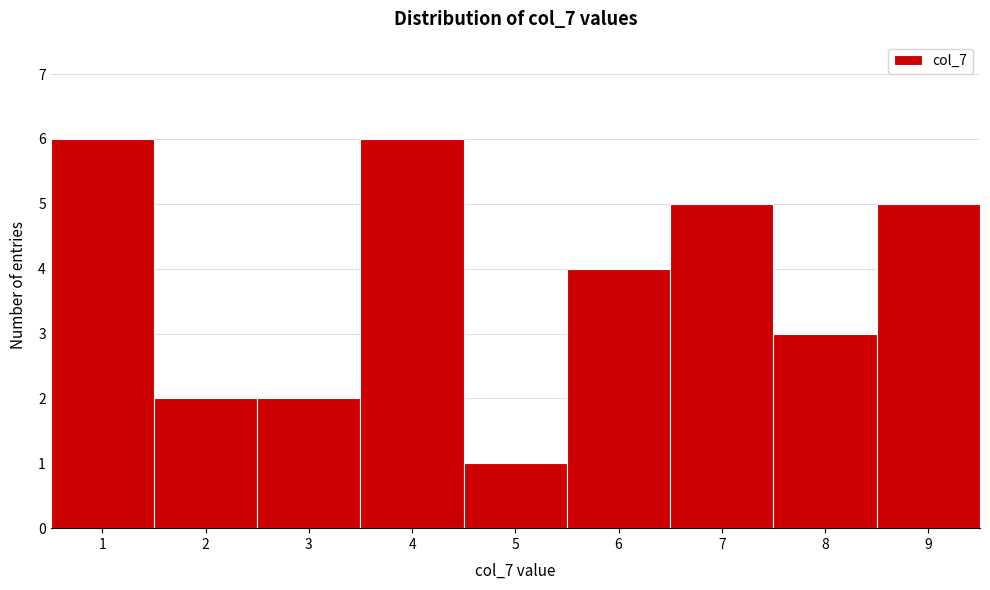

What is the height of the bar covering 7.5 to 8.5 on the x-axis? The values are not printed on the chart, so give them approximately, as read against the axis.

3